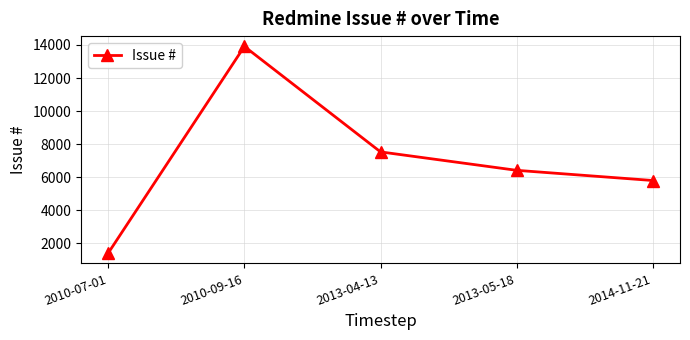

List the labels in order of value, smallest first.

2010-07-01, 2014-11-21, 2013-05-18, 2013-04-13, 2010-09-16